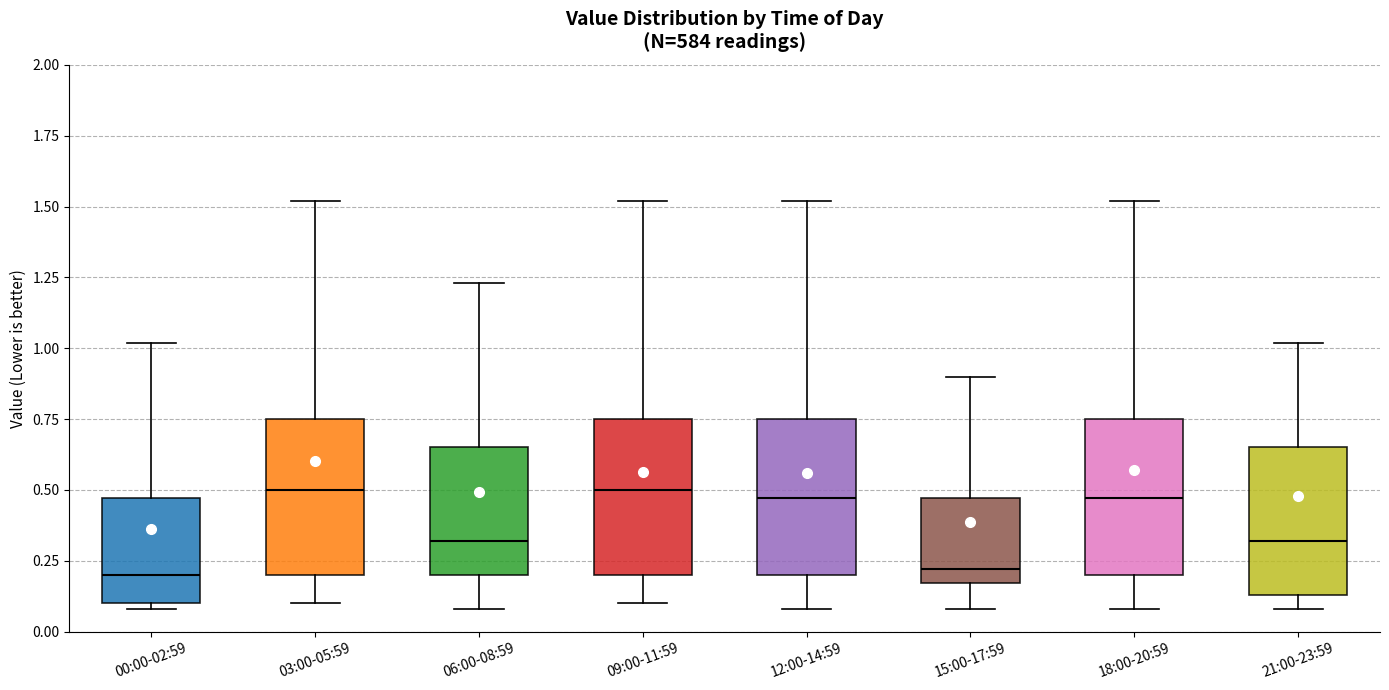

Reading left to right, transcribe this box plot: for each box, give where its median line is, the range the box spans, and where its two whiskers end, as read against the y-axis. The values are not printed on the chart, so give them approximately, as read against the axis.

00:00-02:59: median 0.20, box 0.10 to 0.45, whiskers 0.10 (just below the box's lower edge) to 1.00
03:00-05:59: median 0.50, box 0.20 to 0.75, whiskers 0.10 to 1.50
06:00-08:59: median 0.30, box 0.20 to 0.65, whiskers 0.10 to 1.25
09:00-11:59: median 0.50, box 0.20 to 0.75, whiskers 0.10 to 1.50
12:00-14:59: median 0.45, box 0.20 to 0.75, whiskers 0.10 to 1.50
15:00-17:59: median 0.20, box 0.15 to 0.45, whiskers 0.10 to 0.90
18:00-20:59: median 0.45, box 0.20 to 0.75, whiskers 0.10 to 1.50
21:00-23:59: median 0.30, box 0.15 to 0.65, whiskers 0.10 to 1.00